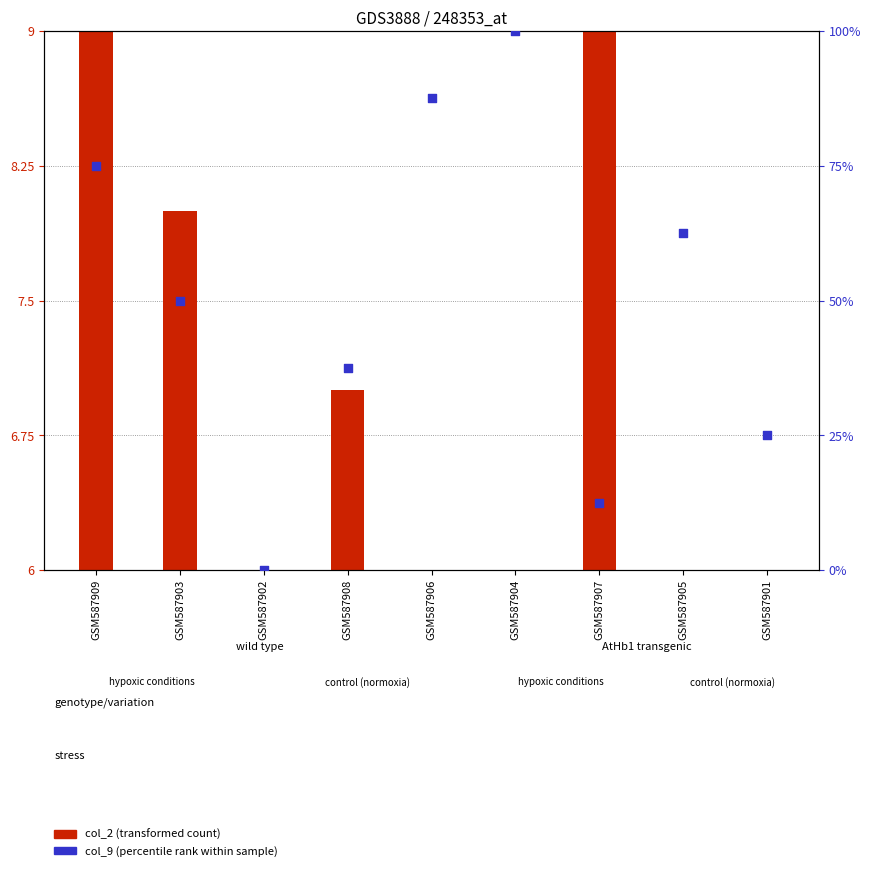

What are all the series names shown in the legend?

col_2 (transformed count), col_9 (percentile rank)